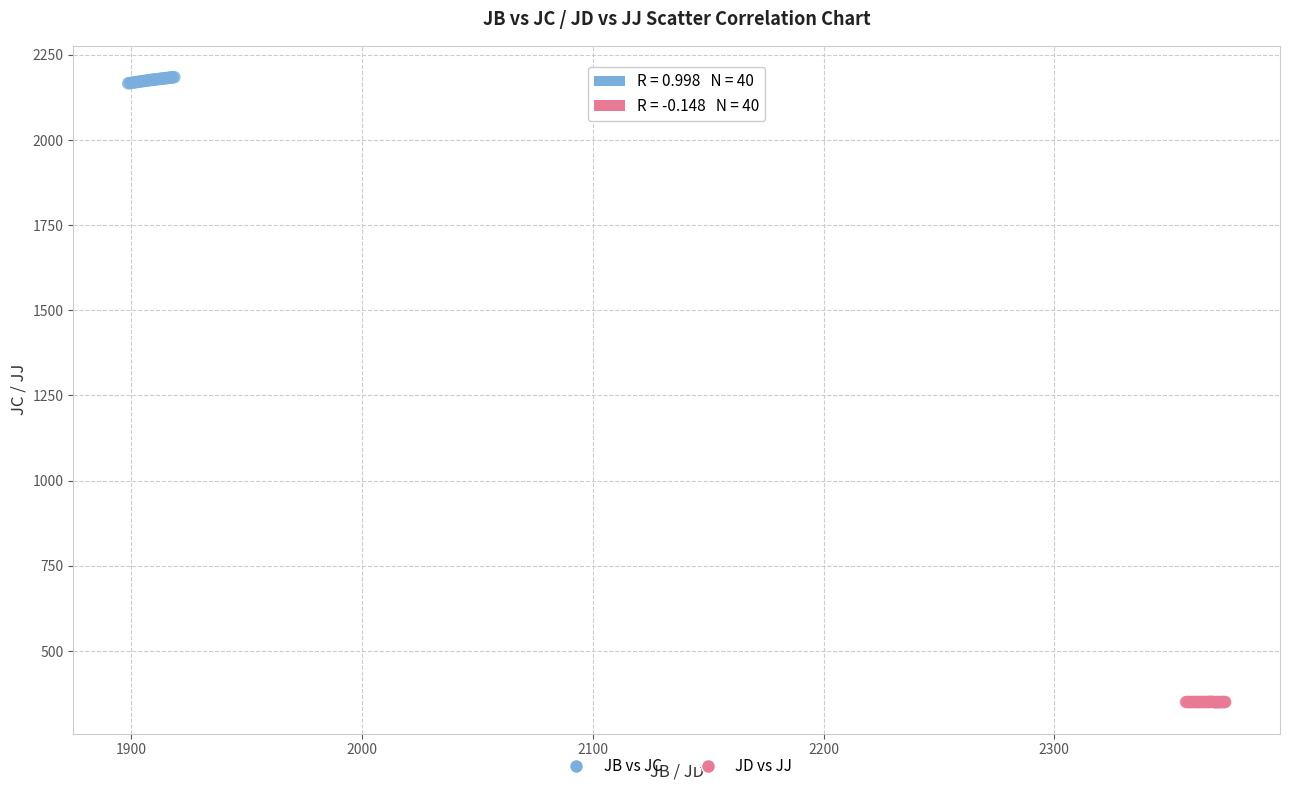

Which series reaches the maximum Y coordinate?

JB vs JC